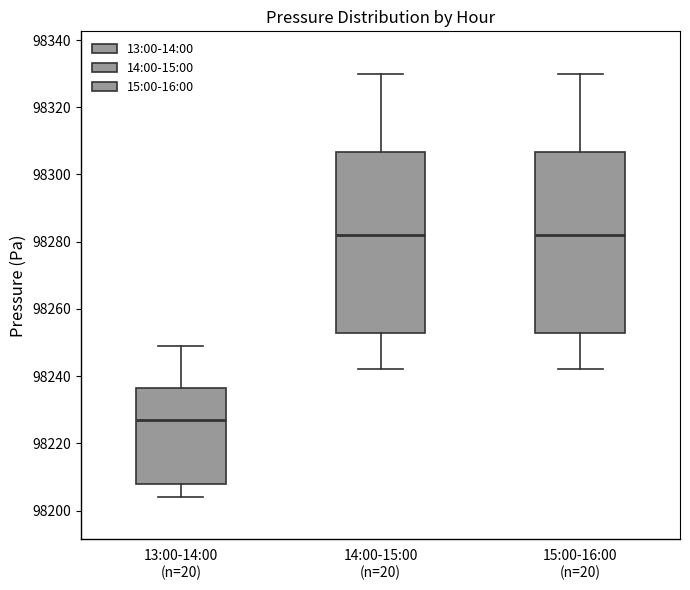

Reading left to right, read every box against the y-axis: the position of its median line, the range the box covers, and the ends of its whiskers. The values are not printed on the chart, so give them approximately, as read against the axis.

13:00-14:00 (n=20): median 98228, box 98208 to 98236, whiskers 98204 to 98250
14:00-15:00 (n=20): median 98282, box 98252 to 98306, whiskers 98242 to 98330
15:00-16:00 (n=20): median 98282, box 98252 to 98306, whiskers 98242 to 98330